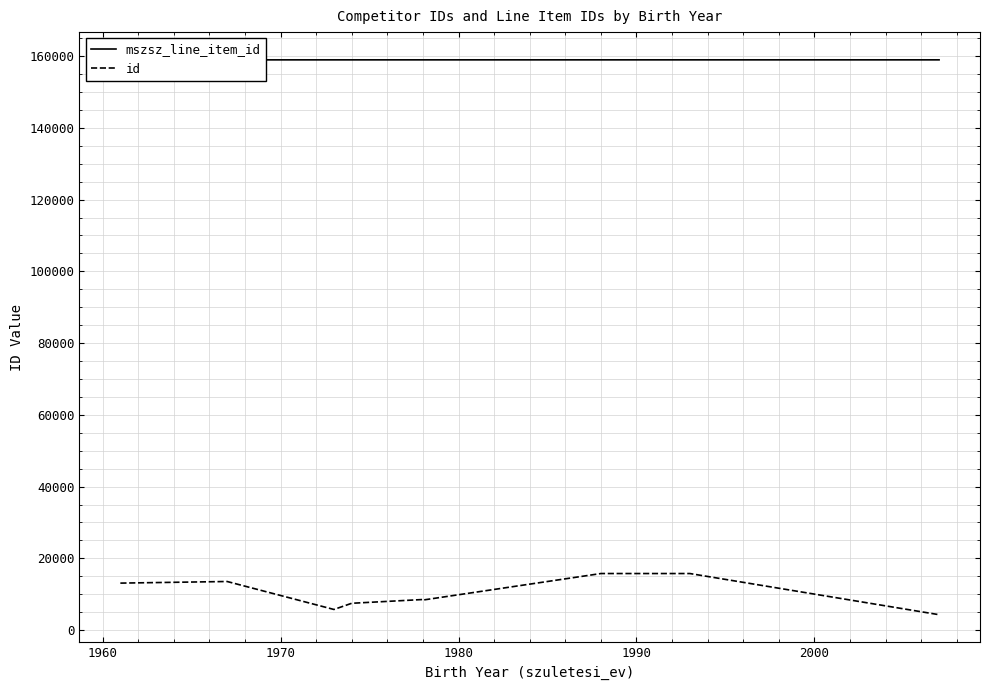

Is it true that mszsz_line_item_id equals 283632 at 7?

False